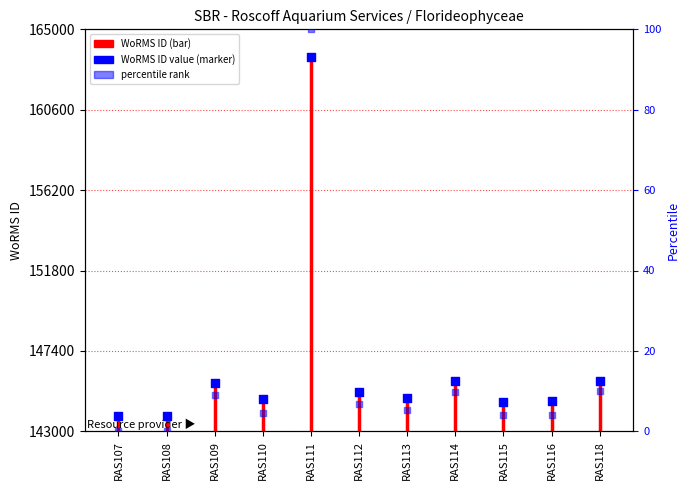

Which has a higher value, RAS109 or RAS110?

RAS109